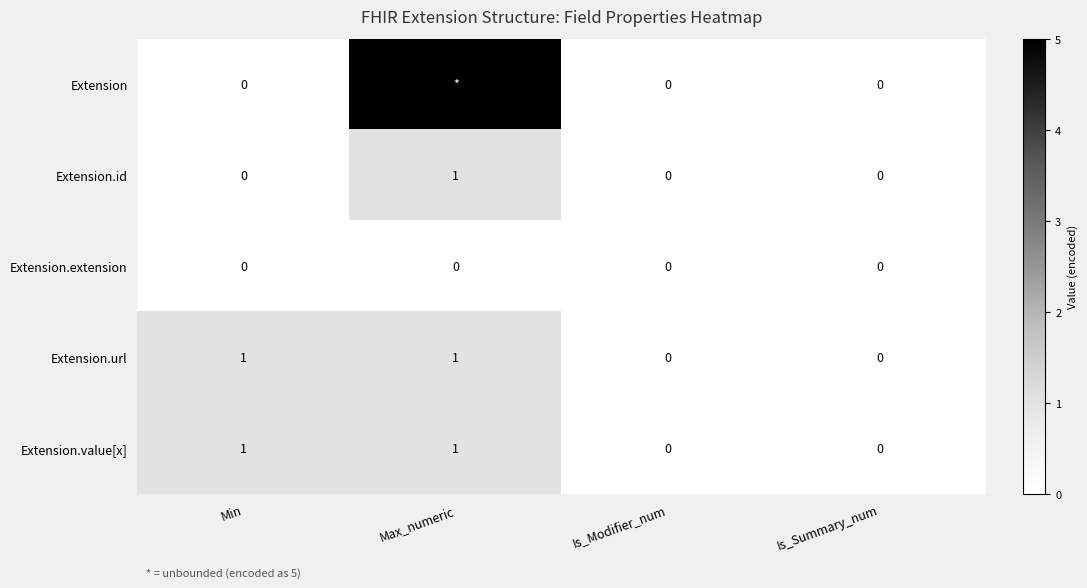

Which label corresponds to the largest value in the chart?

Max_numeric